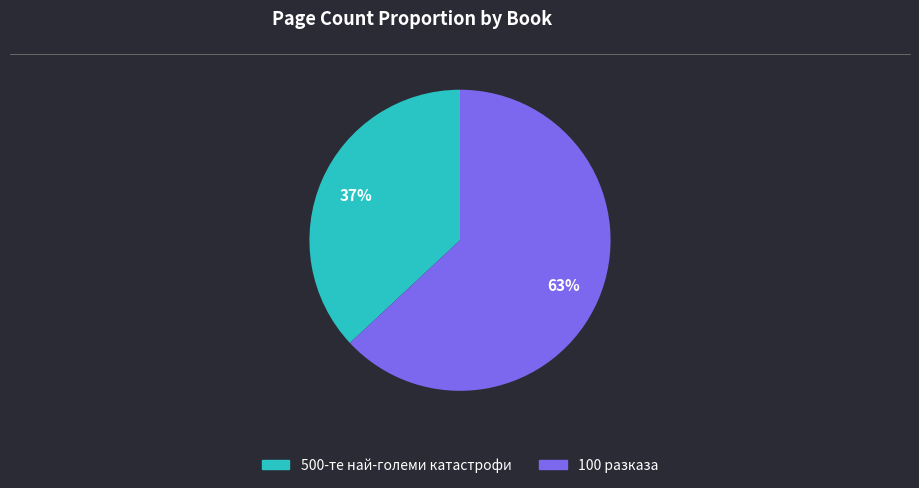

Is there a majority slice in this chart?

Yes